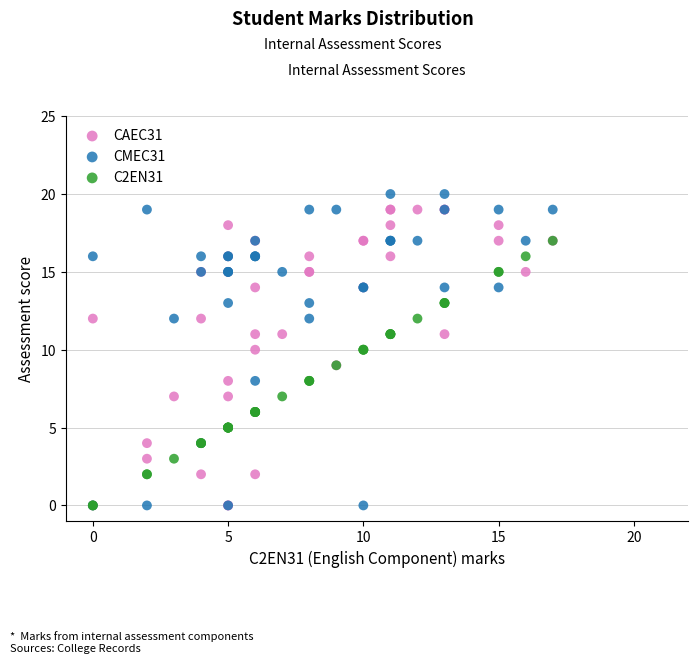

What are all the series names shown in the legend?

CAEC31, CMEC31, C2EN31